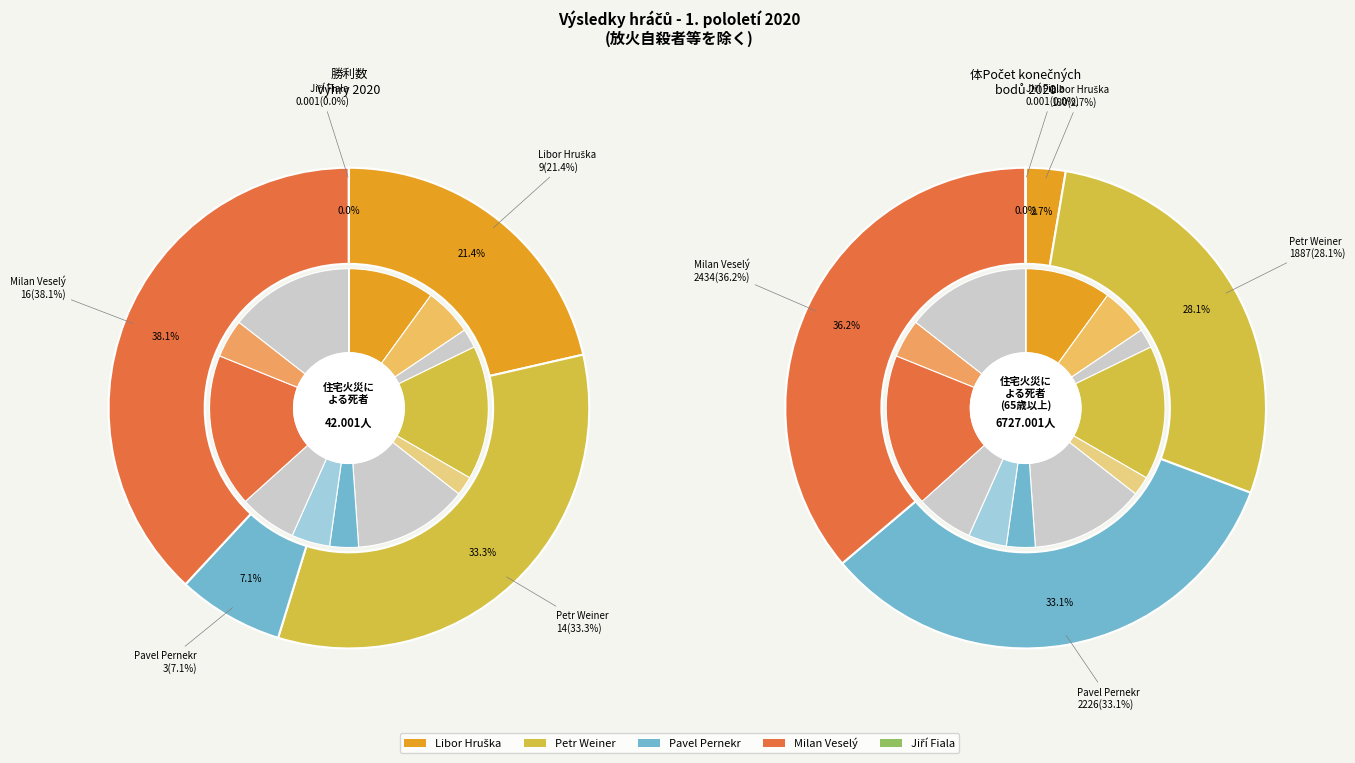

What is the largest slice in the pie chart?

Milan Veselý